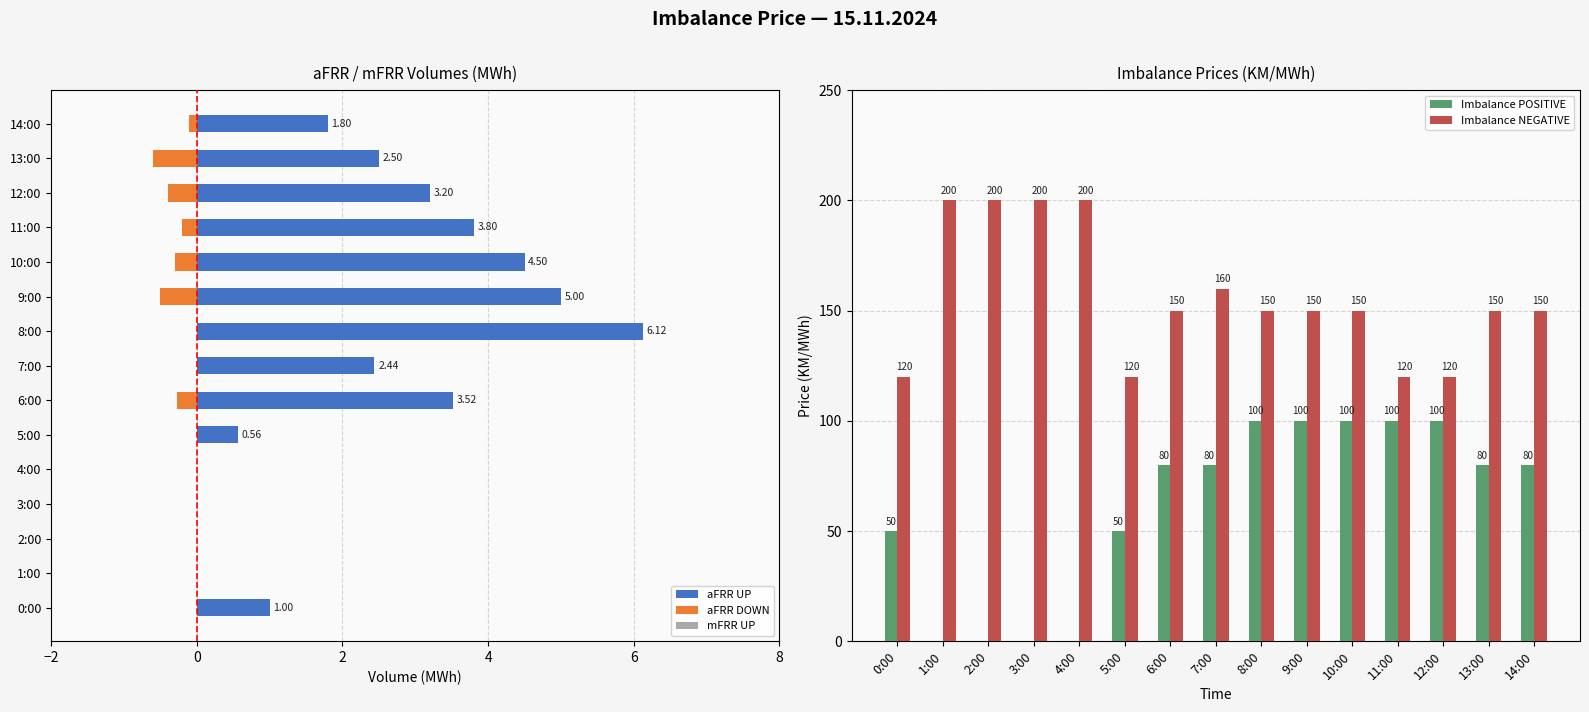

What is the average value of the mFRR UP series?

0.5